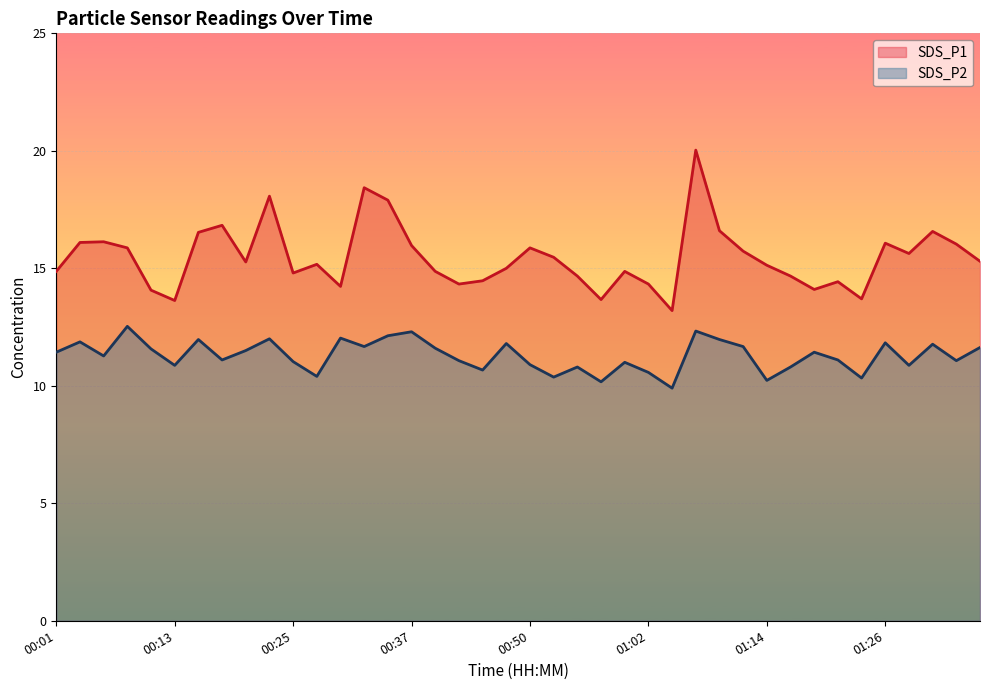

What is the approximate value of SDS_P2 at 00:32?

11.7